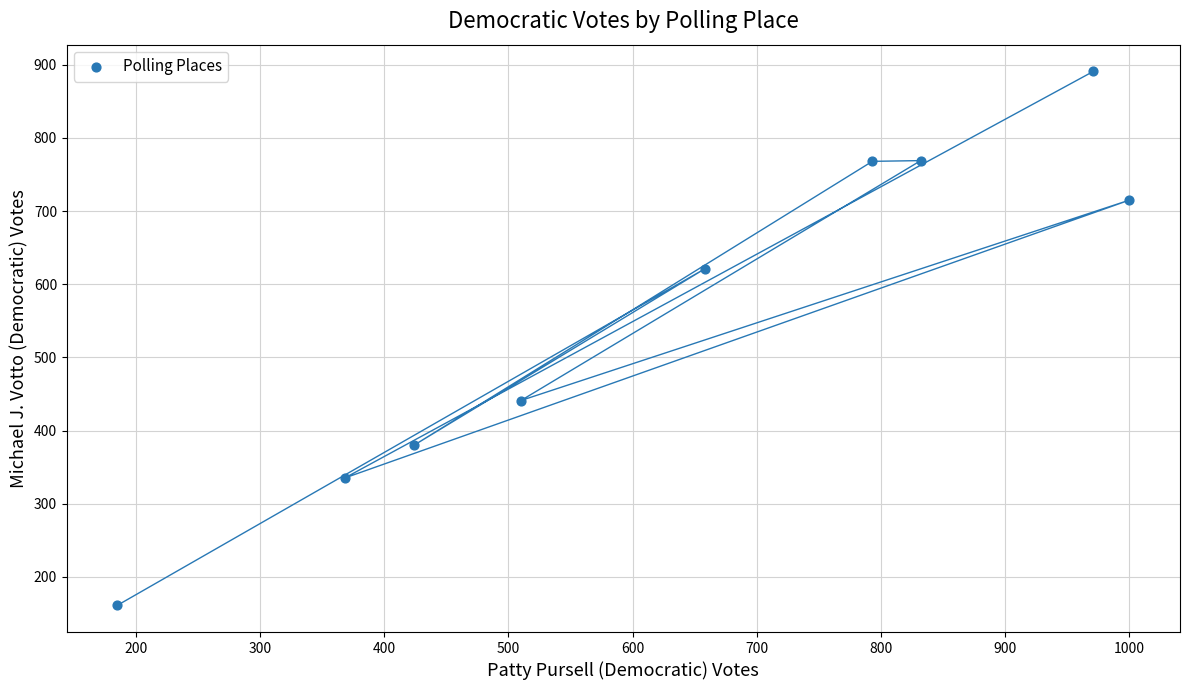

What is the range of X values (max minus min)?

815